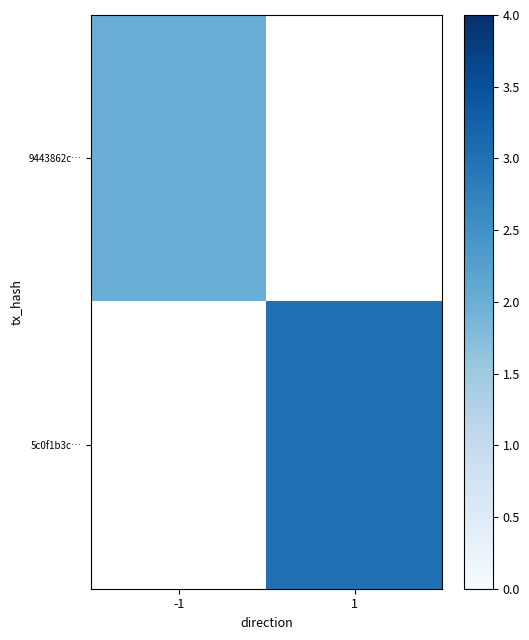

Rank the categories by 9443862c… value from lowest to highest.

-1, 1